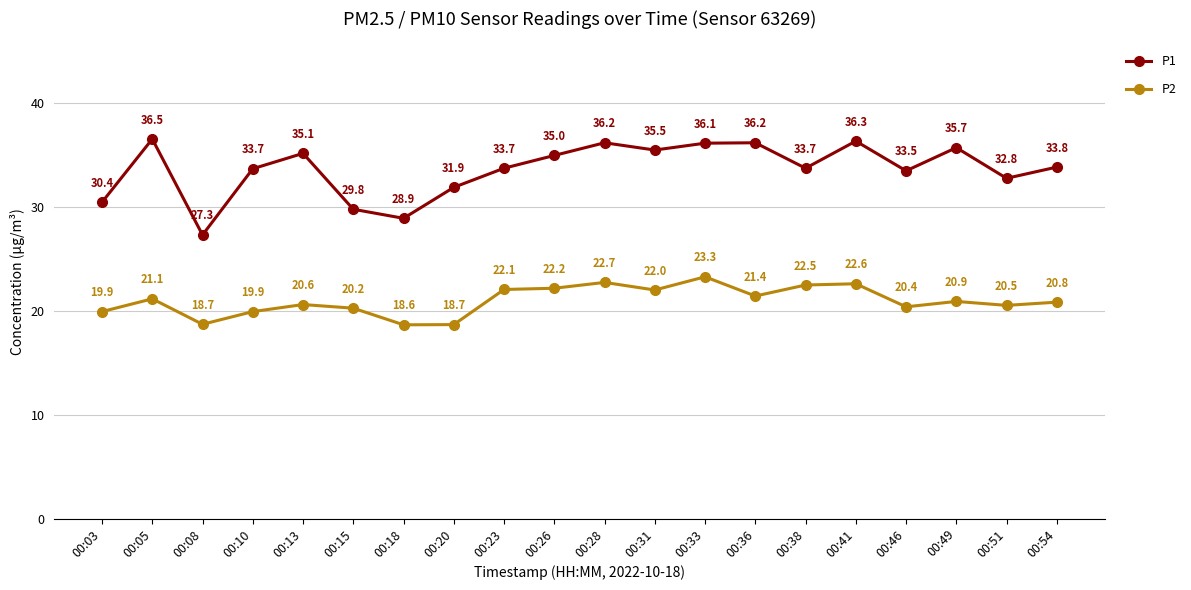

Which series changed the most between 00:03 and 00:23?

P1